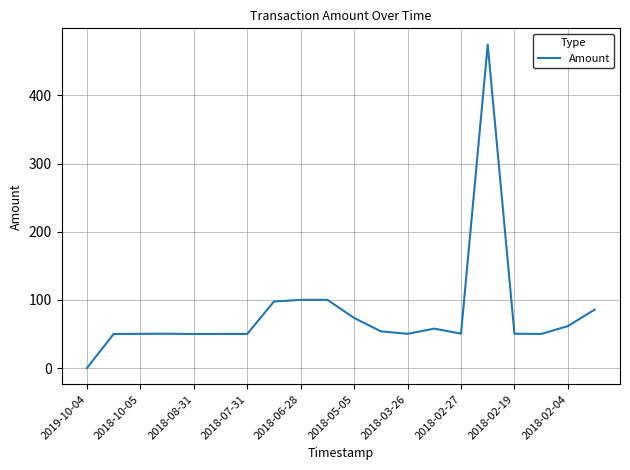

What is the greatest value displayed?

474.7